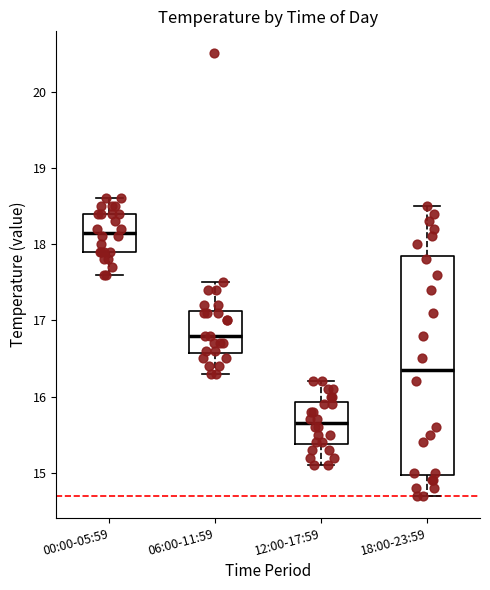

Where is the upper edge of the box for 12:00-17:59 on the y-axis? The values are not printed on the chart, so give them approximately, as read against the axis.

15.9